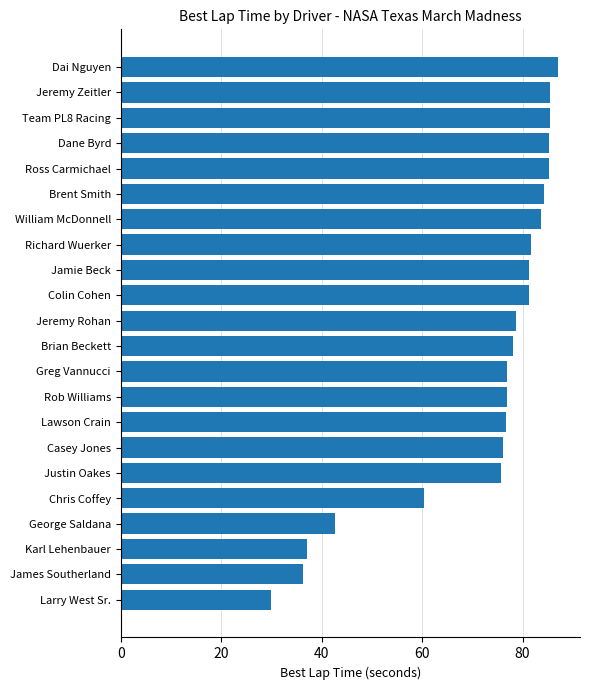

What is the change in value from James Southerland to Brian Beckett?

+41.9